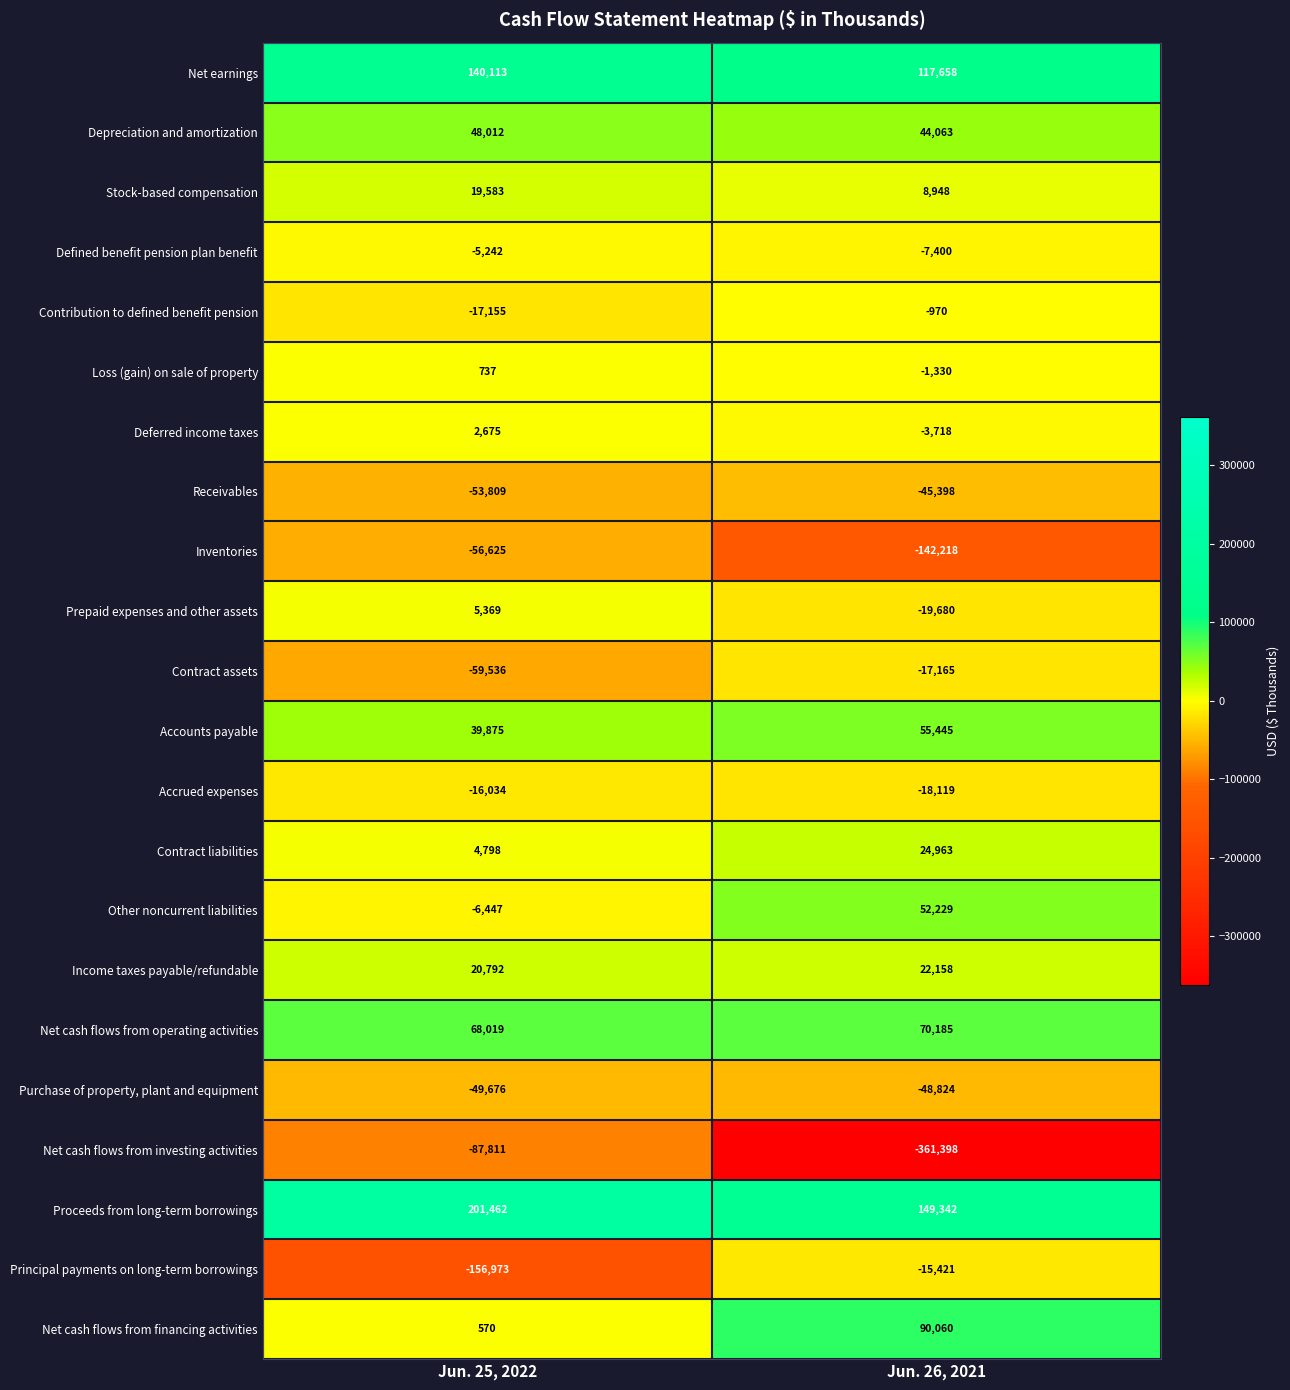

Count the number of categories in the chart.

2